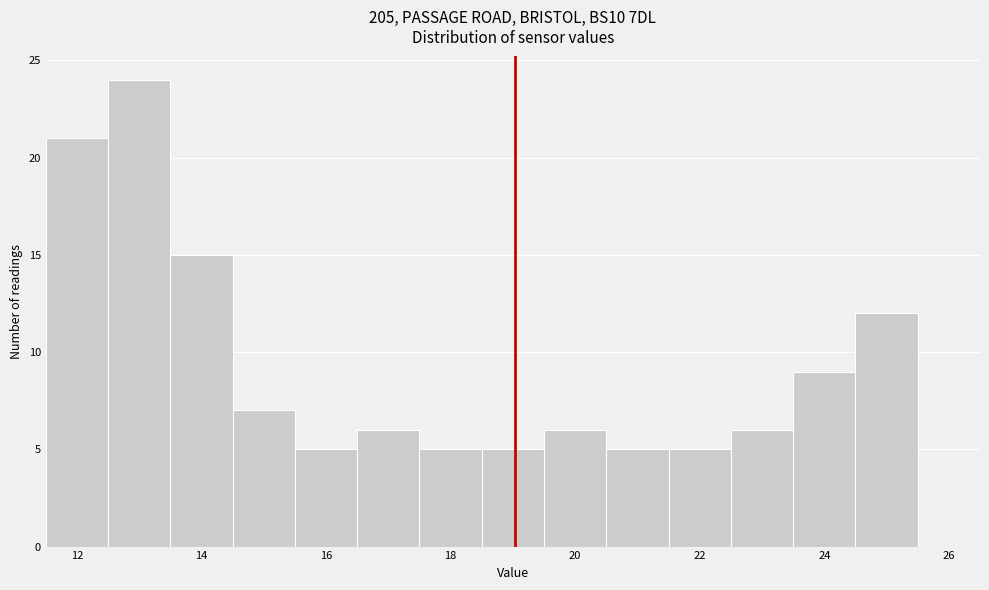

Which range on the x-axis has the tallest bar?

12.5 to 13.5